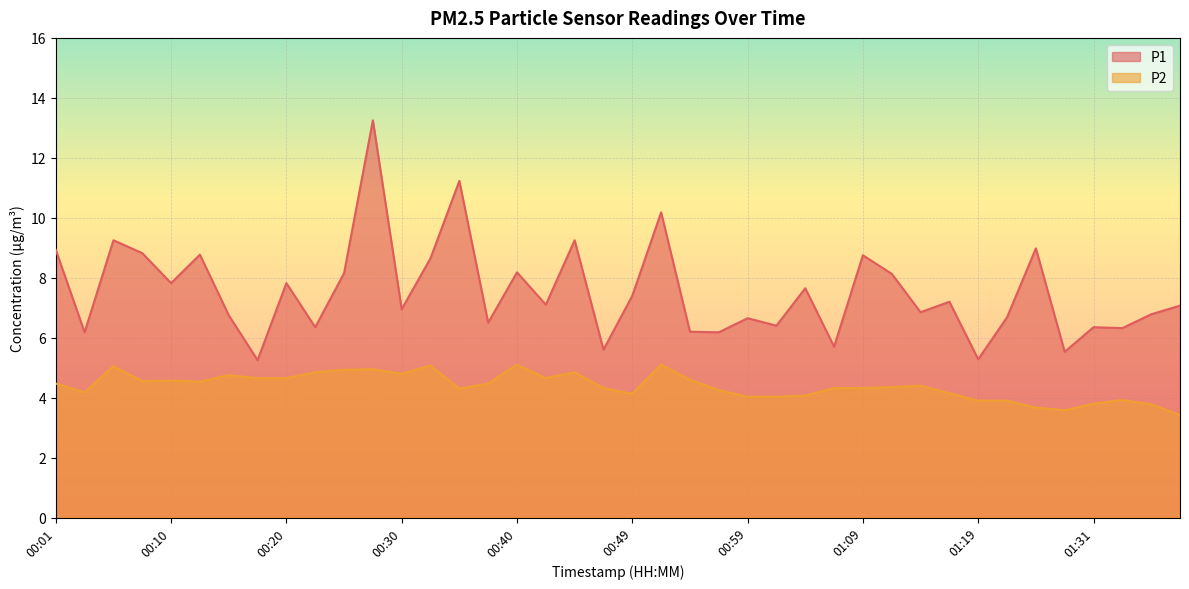

The P2 series shows 7.0 at 00:54. True or false?

False